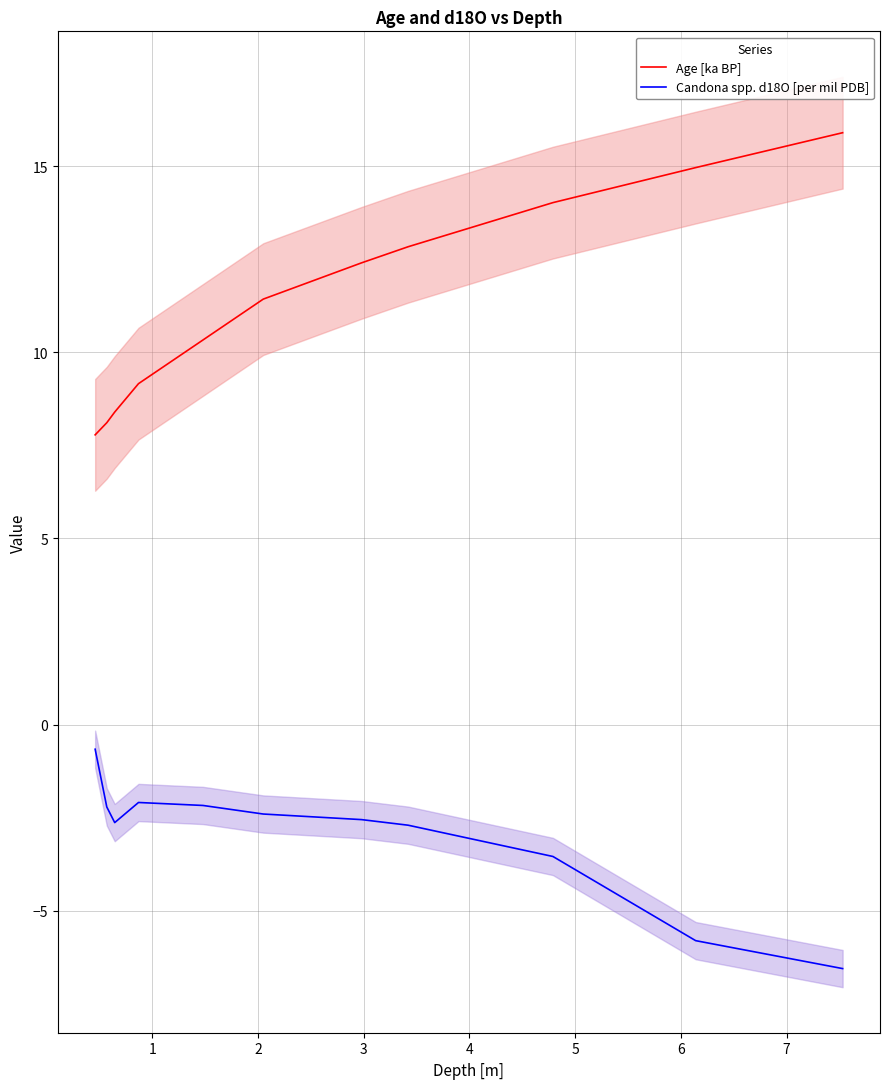

True or false: Candona spp. d18O [per mil PDB] and Age [ka BP] intersect in this chart.

False